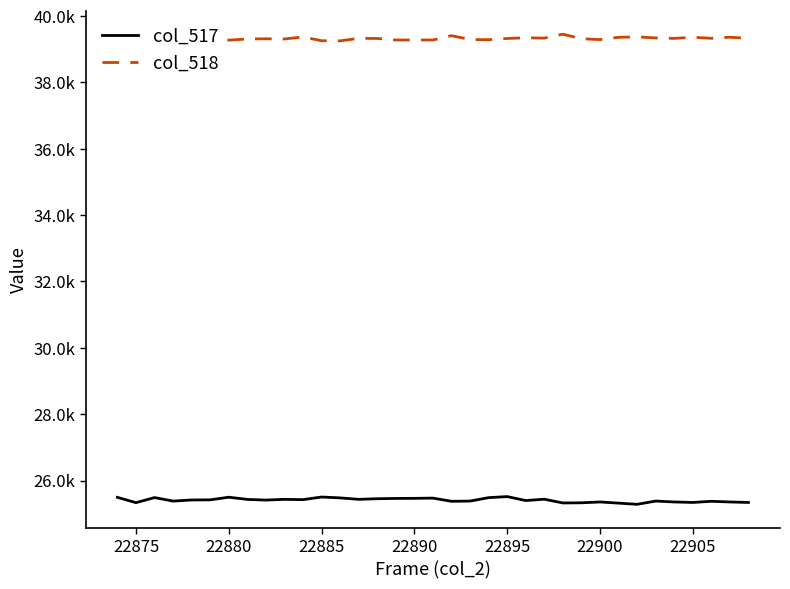

What is the difference between the maximum and minimum values in the col_517 series?

233